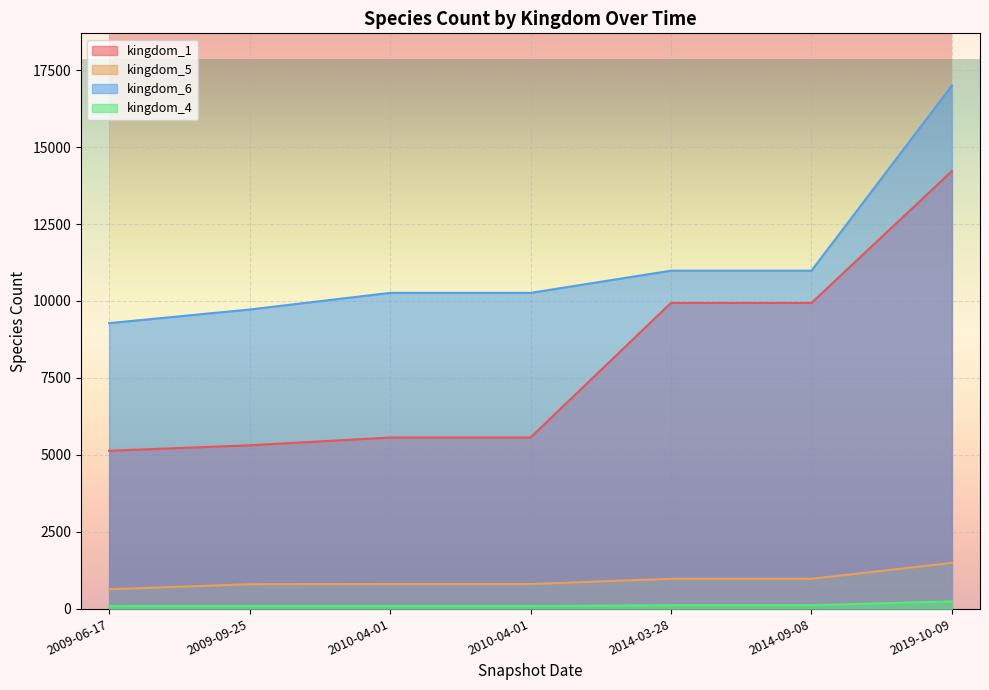

Which series has the largest total across all categories?

kingdom_6